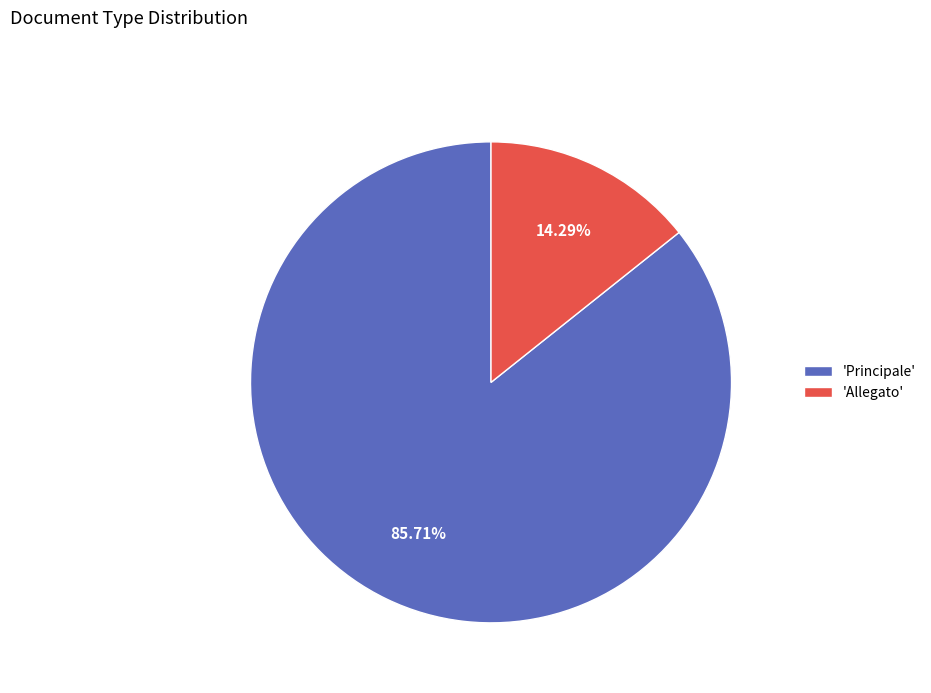

Rank the categories by value from lowest to highest.

'Allegato', 'Principale'